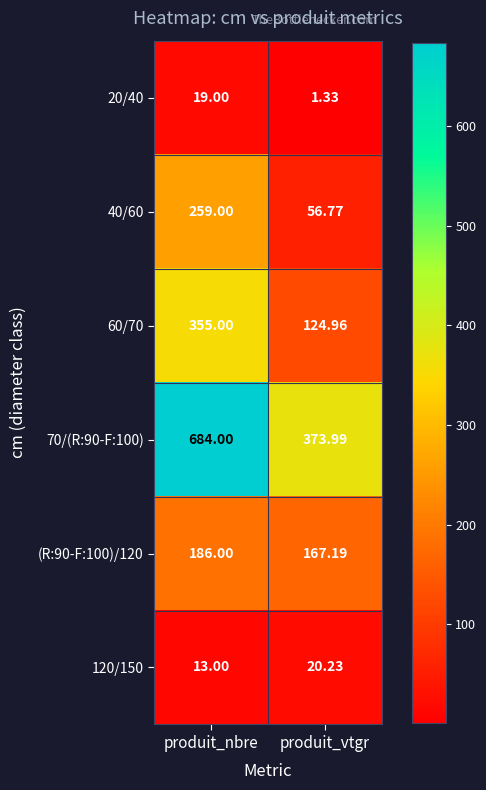

At which category does the chart reach its peak across all series?

produit_nbre